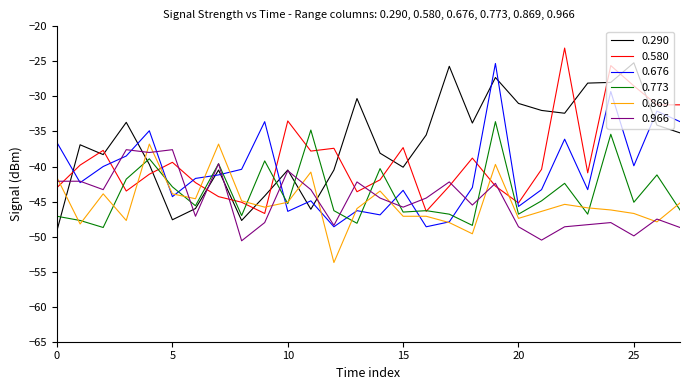

How many intersections are there between 0.773 and 0.676?

10